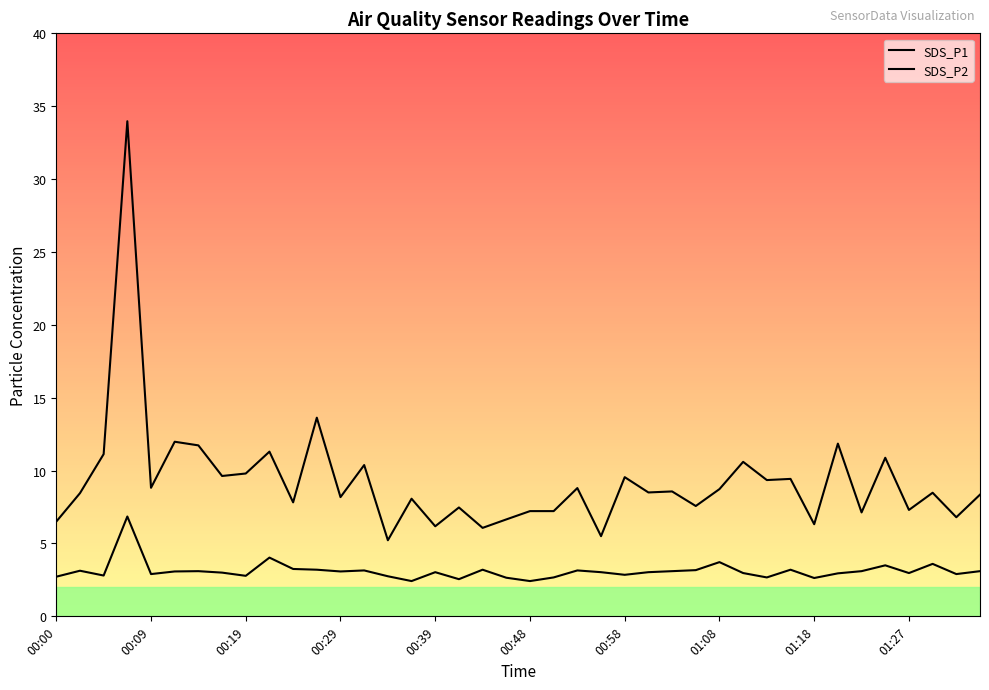

What is the difference between the SDS_P2 values at 13 and 37?

0.5